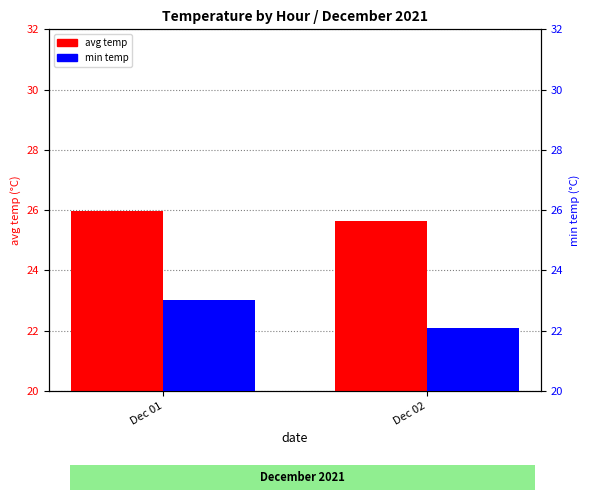

List the labels in order of avg temp value, largest first.

Dec 01, Dec 02